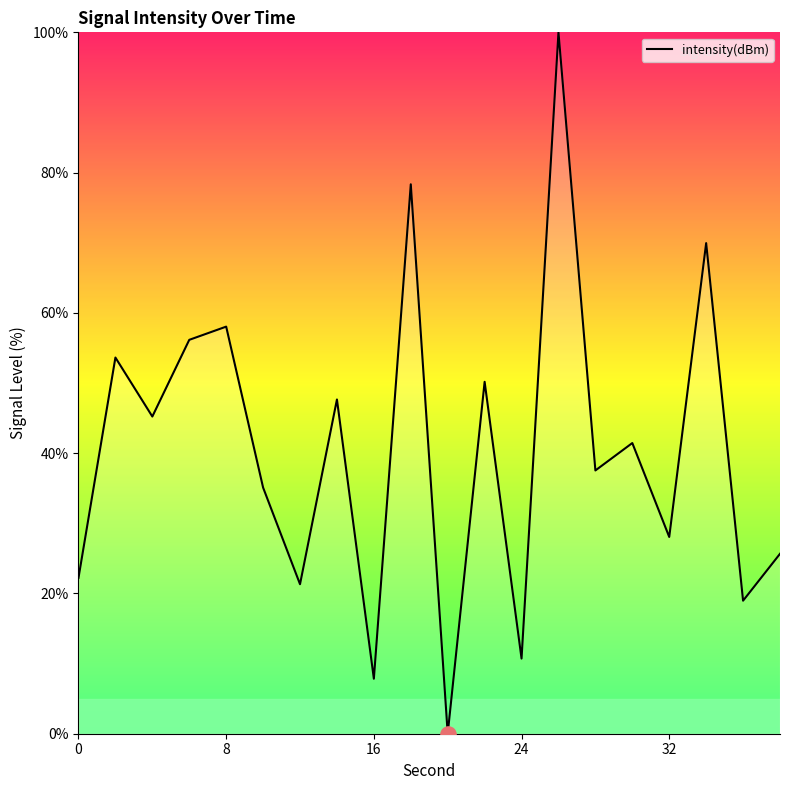

What is the difference between the maximum and minimum values?

100.0